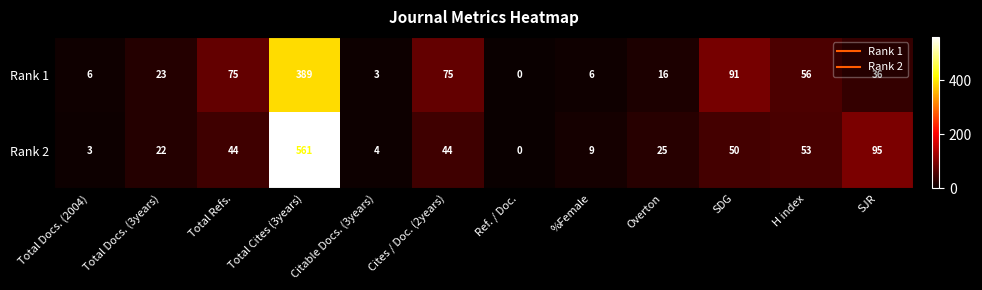

Which series has the widest spread of values?

Rank 2